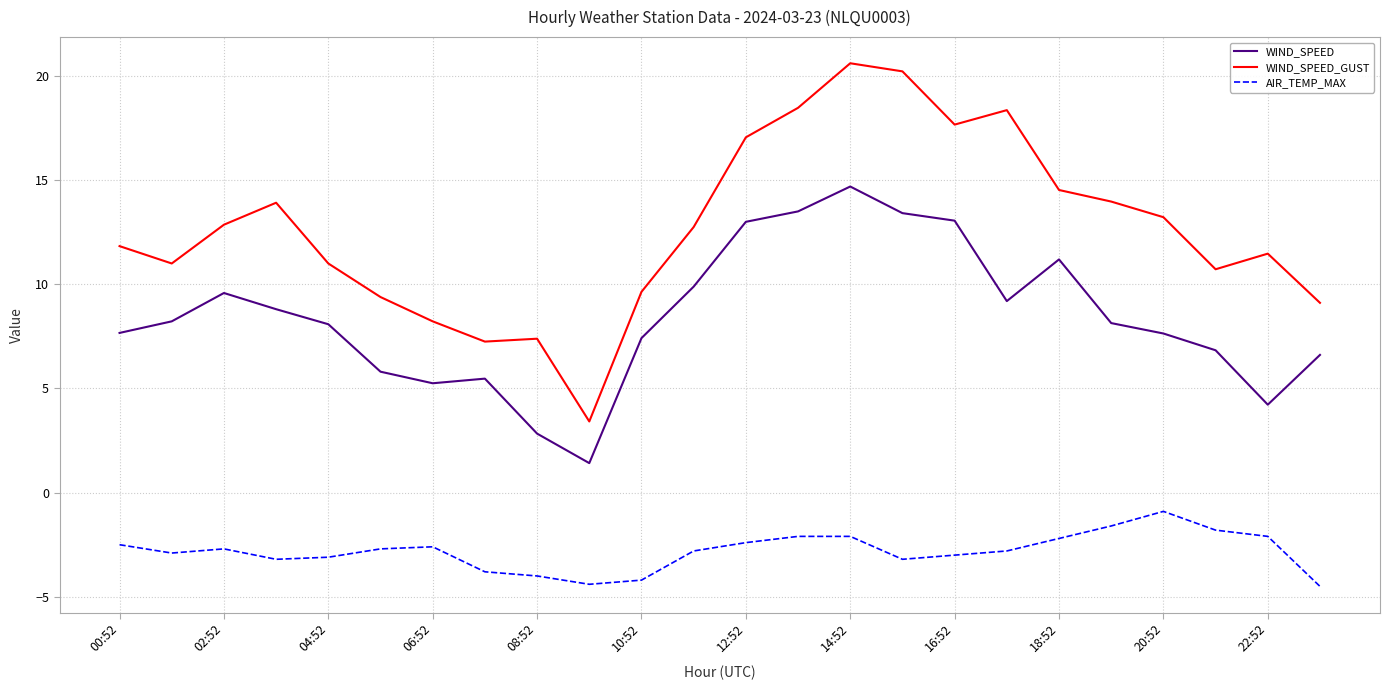

Which series has the largest range (max minus min)?

WIND_SPEED_GUST